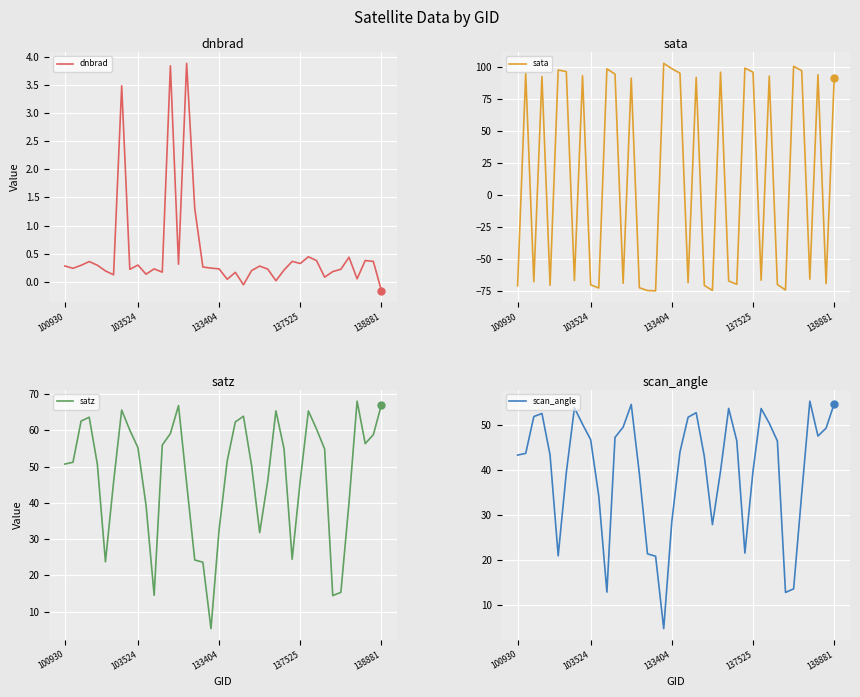

Which series contains the lowest Y value?

sata